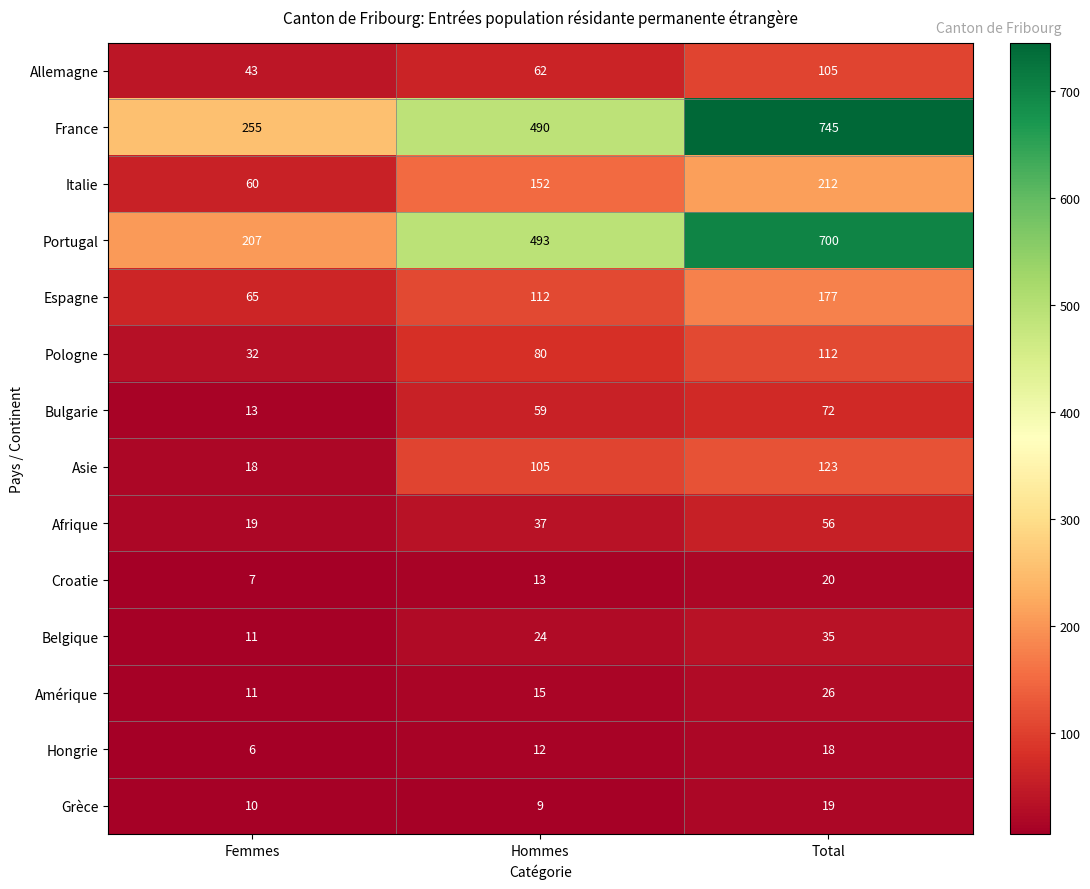

Which series changed the most between Hommes and Total?

France